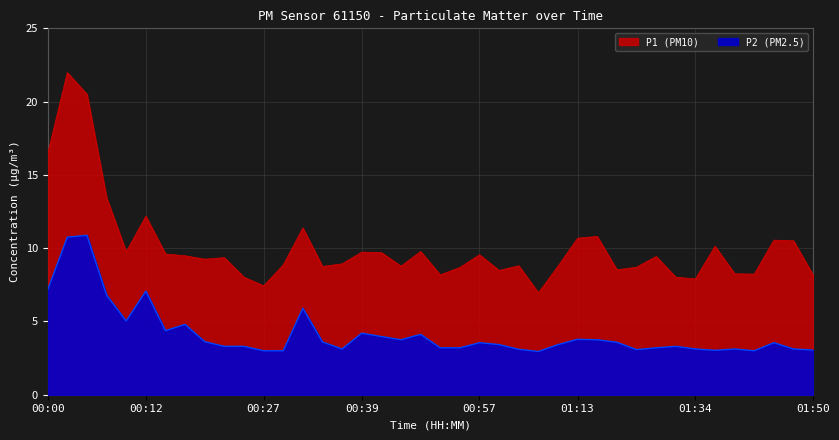

At which label does P2 reach its peak?

00:05